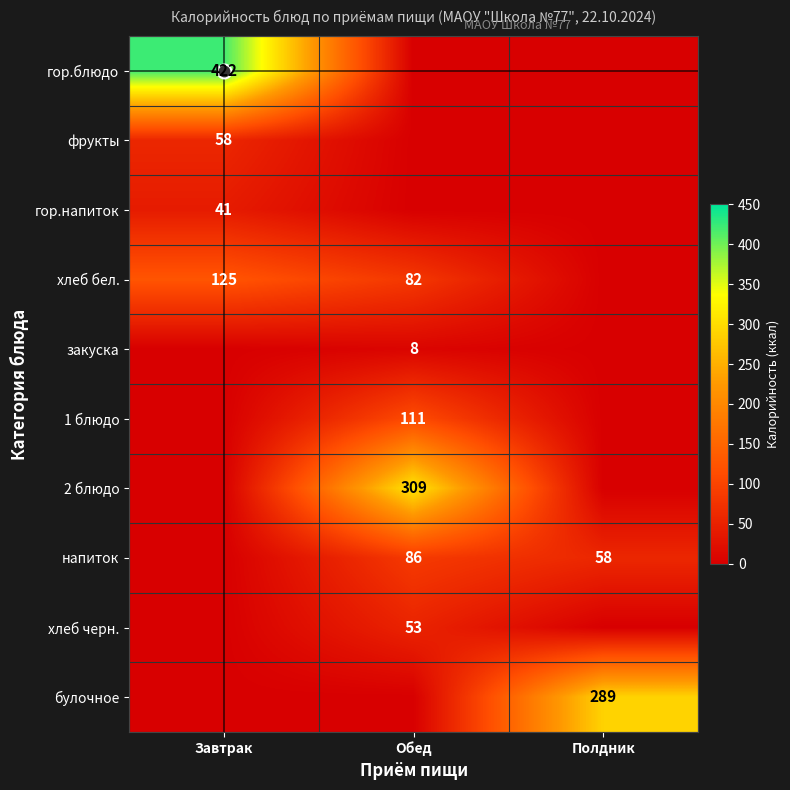

Which has a higher value, Полдник or Завтрак?

Завтрак